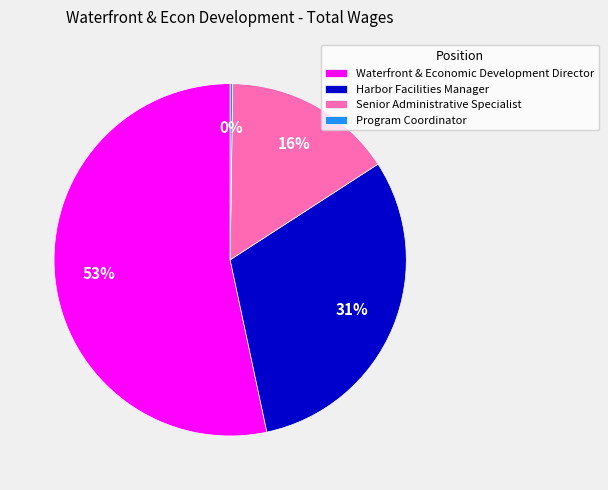

Which slice is the largest?

Waterfront & Economic Development Director